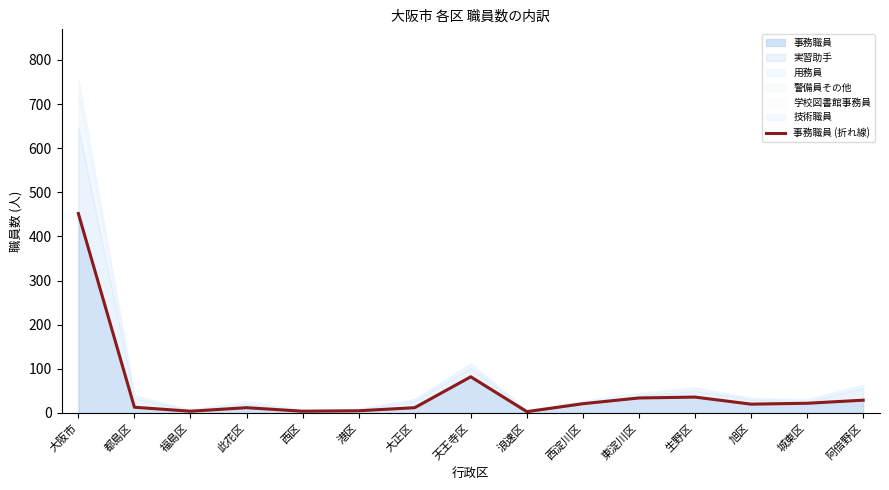

What is the sum of all values?

749